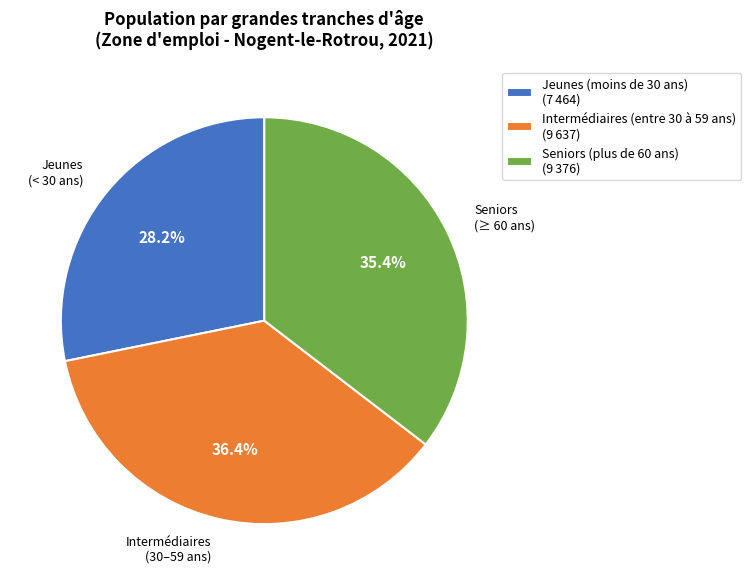

To the nearest percent, what is the difference between the Seniors (plus de 60 ans) and Intermédiaires (entre 30 à 59 ans) slice percentages?

1%